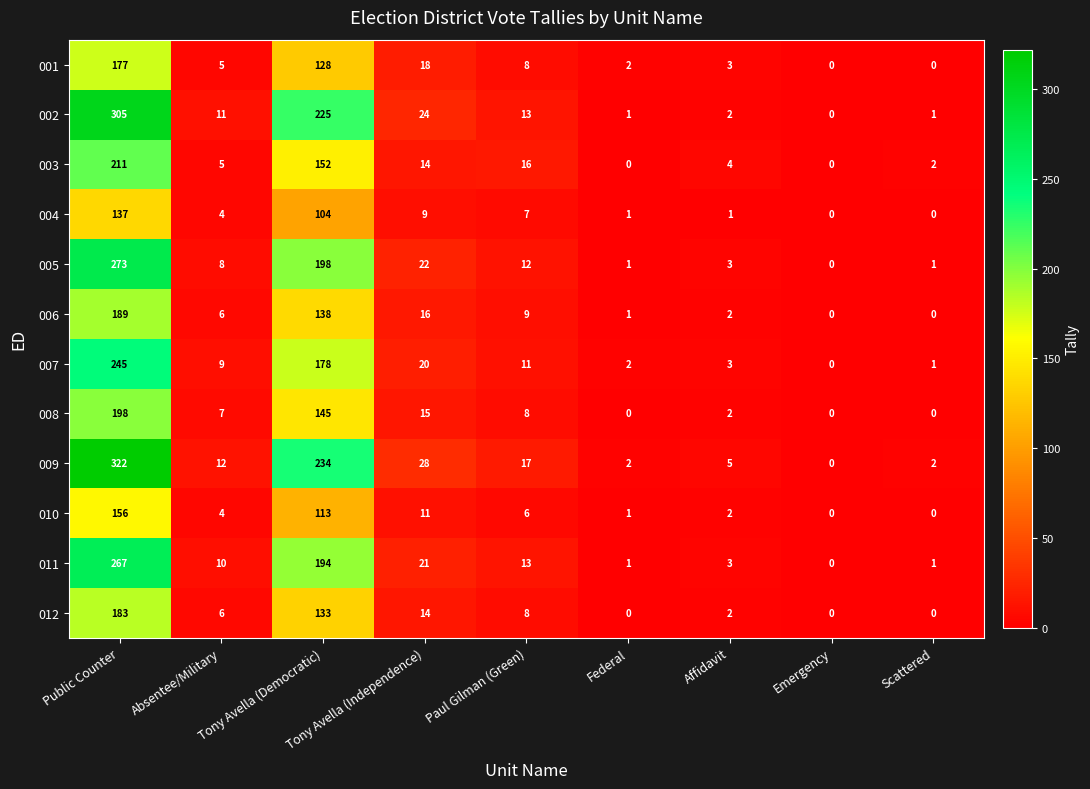

Count the number of data series in this chart.

12